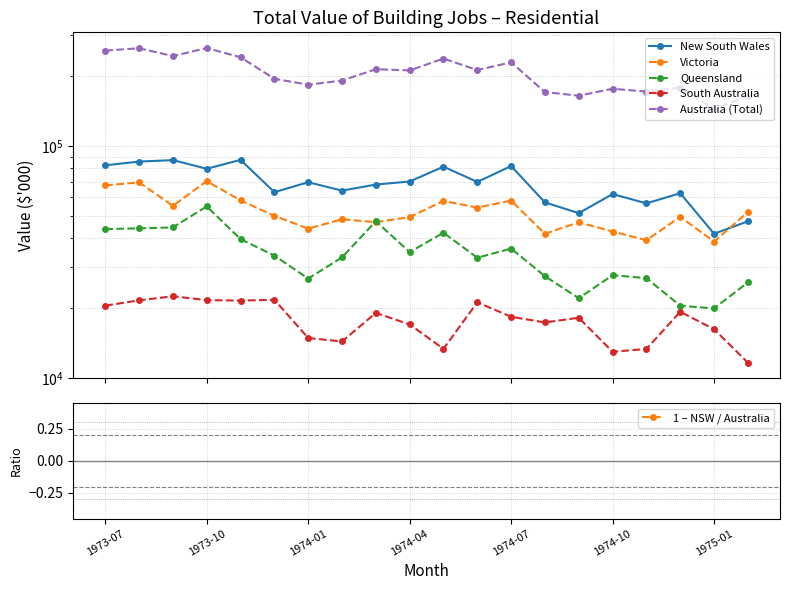

How many data points in Victoria are less than 49945?

10